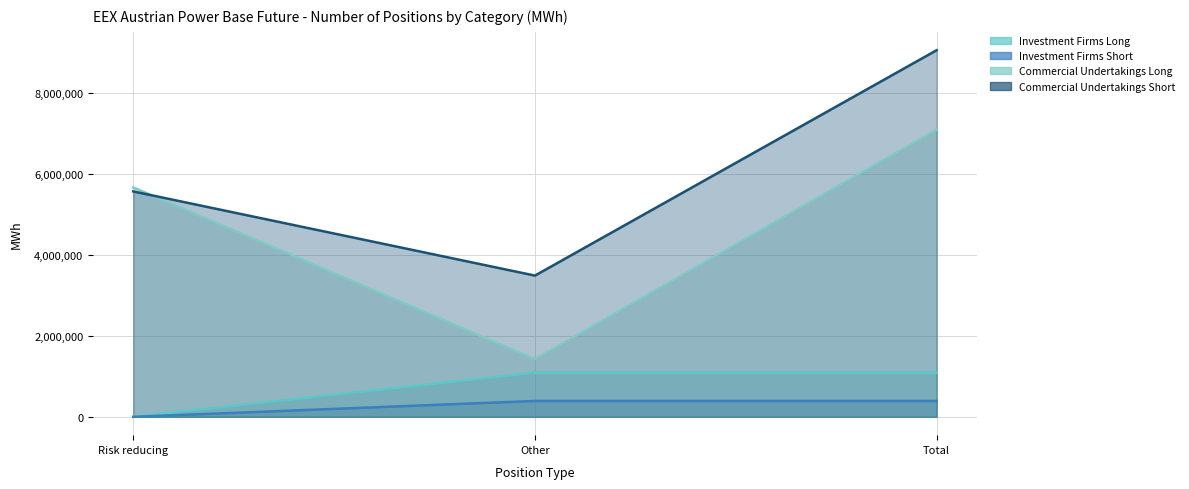

At which category is the sum across all series the highest?

Total